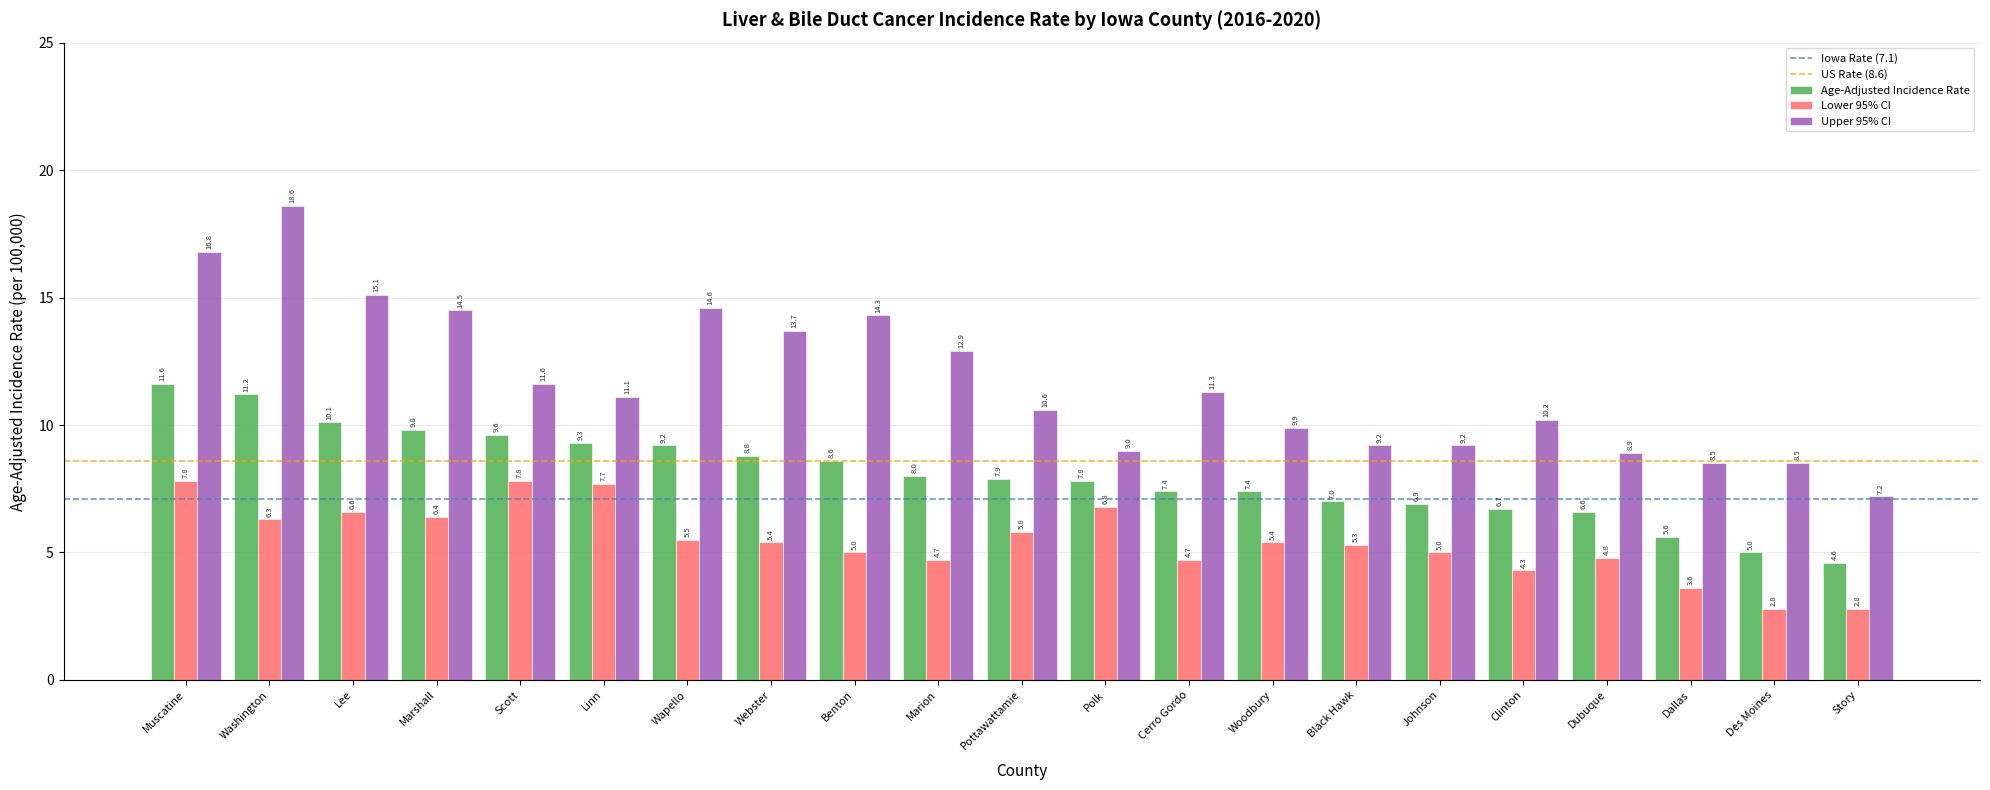

Is the value of Upper 95% CI at Lee greater than the value of Age-Adjusted Incidence Rate at Lee?

Yes